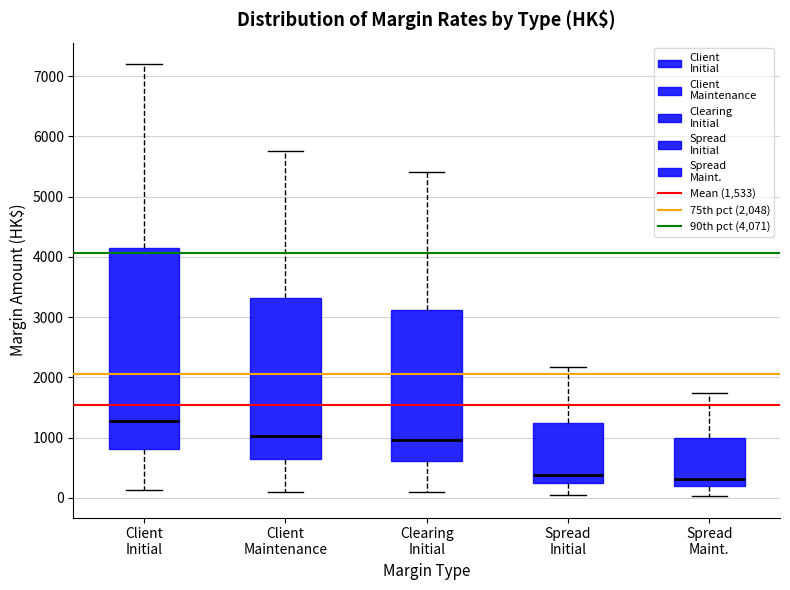

Reading left to right, read every box against the y-axis: the position of its median line, the range the box covers, and the ends of its whiskers. The values are not printed on the chart, so give them approximately, as read against the axis.

Client Initial: median 1300, box 800 to 4100, whiskers 100 to 7200
Client Maintenance: median 1000, box 700 to 3300, whiskers 100 to 5800
Clearing Initial: median 1000, box 600 to 3100, whiskers 100 to 5400
Spread Initial: median 400, box 200 to 1200, whiskers 0 to 2200
Spread Maint.: median 300, box 200 to 1000, whiskers 0 to 1700